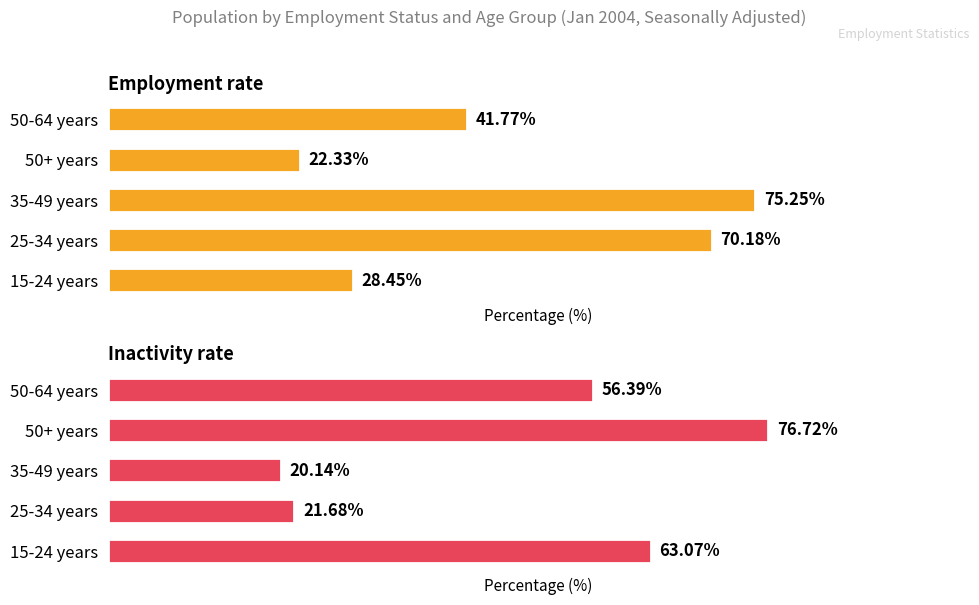

Which series has the largest range (max minus min)?

Inactivity rate